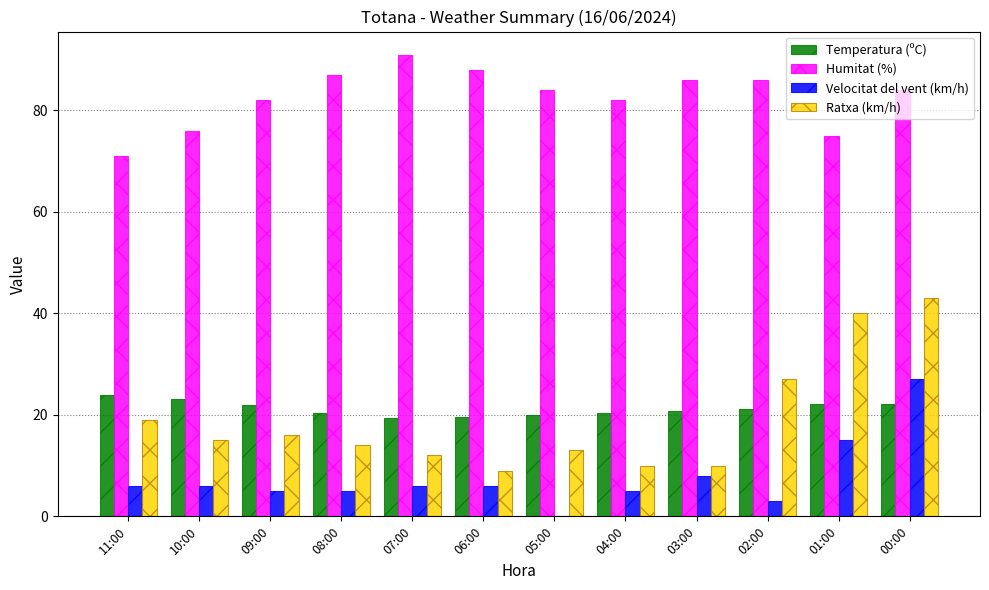

At which label is Ratxa (km/h) closest to 26?

02:00